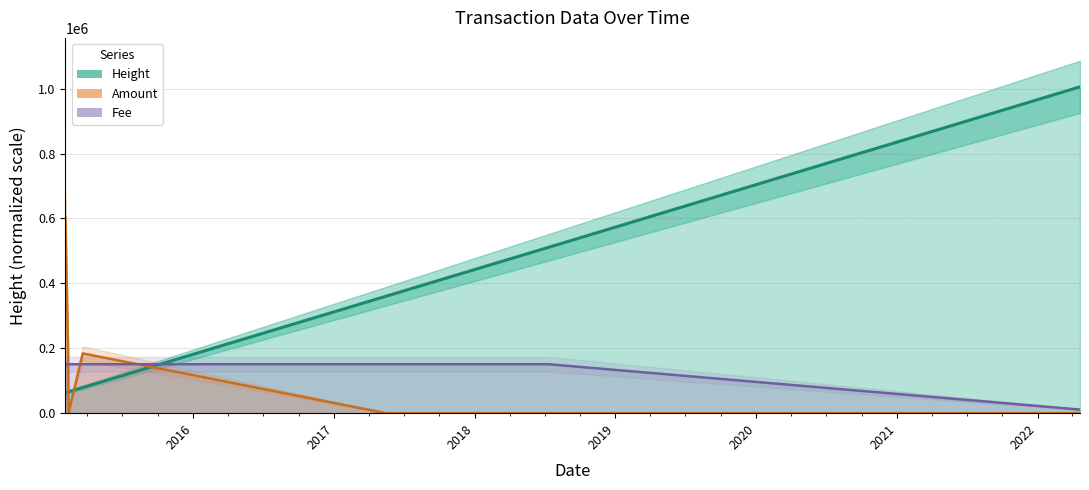

Reading right to left, what are all the values shown in this chart?

Height: 2022-04-21=1005560.0	2018-07-12=511352.0	2018-04-28=484539.0	2017-07-20=383845.0	2017-05-15=360313.0	2015-03-20=79003.0	2015-02-11=65792.0	2015-02-10=65548.0	2015-02-03=62941.0
Amount: 2022-04-21=0.0	2018-07-12=0.0	2018-04-28=0.0	2017-07-20=0.0	2017-05-15=0.0	2015-03-20=184142.5	2015-02-11=0.0	2015-02-10=184668.6	2015-02-03=603336.0
Fee: 2022-04-21=11086.3	2018-07-12=150834.0	2018-04-28=150834.0	2017-07-20=150834.0	2017-05-15=150834.0	2015-03-20=150834.0	2015-02-11=150834.0	2015-02-10=150834.0	2015-02-03=150834.0